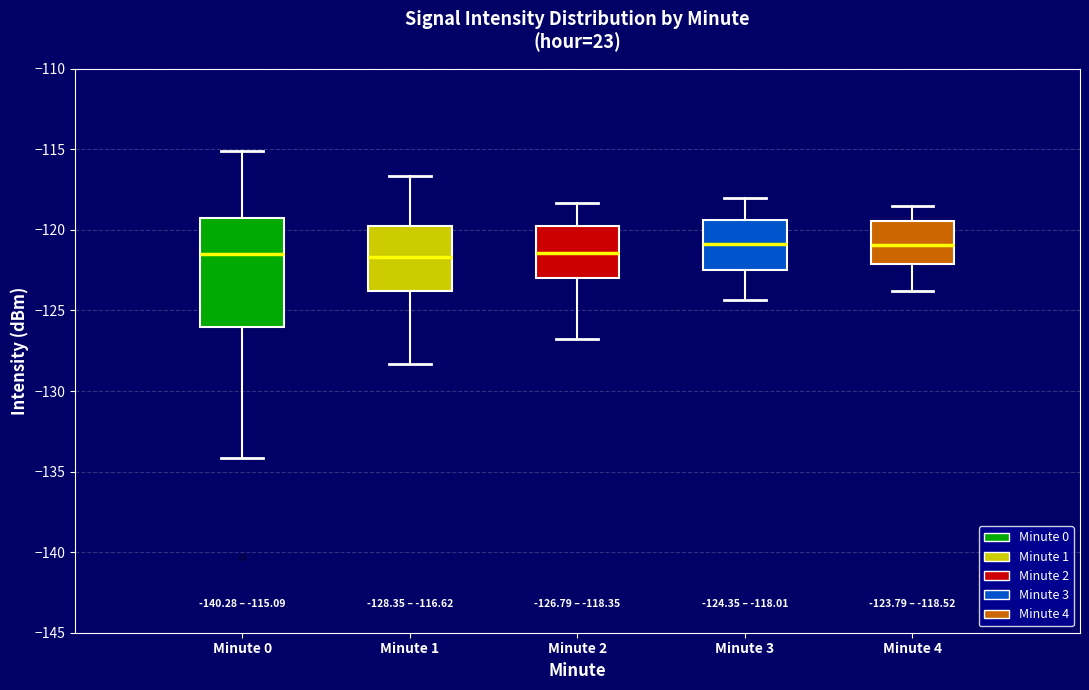

Comparing the boxes themselves (not the whiskers), which one is the tallest?

Minute 0